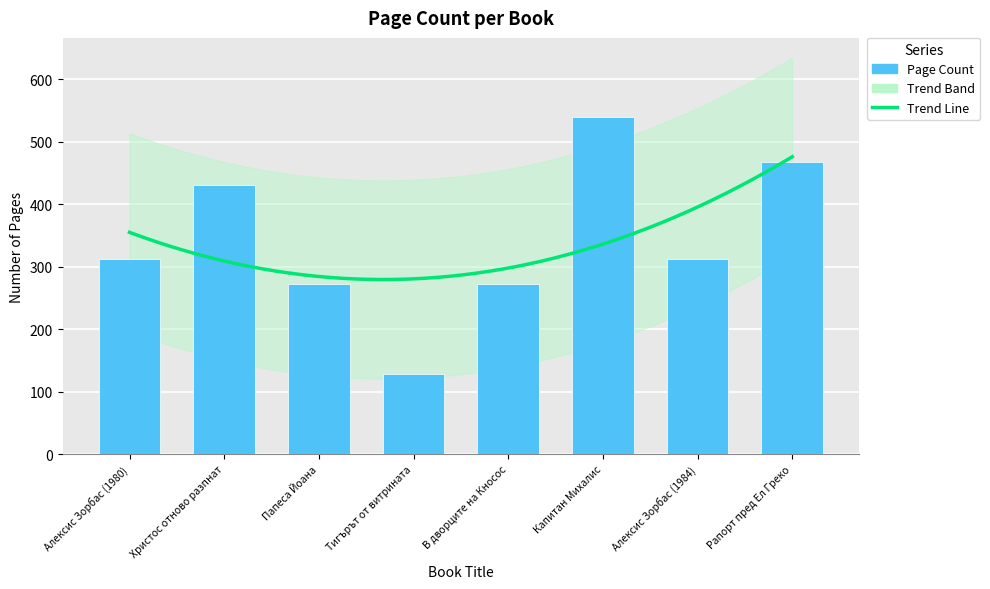

Reading left to right, what are all the values shown in this chart?

312	430	272	128	272	540	312	468